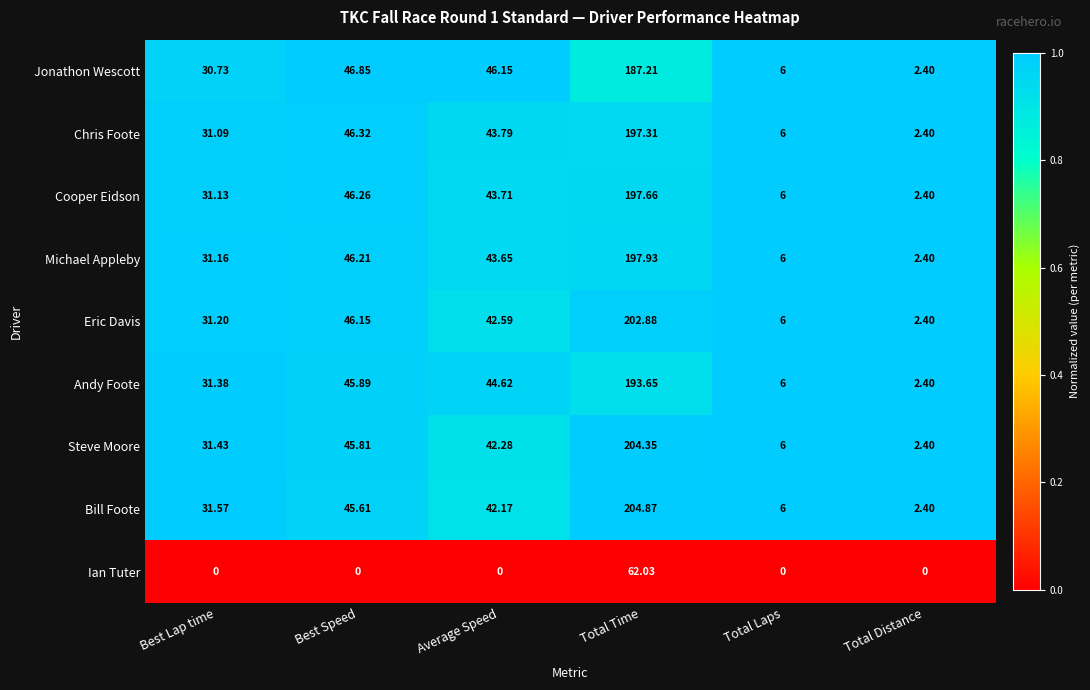

Which series has the largest total across all categories?

Bill Foote